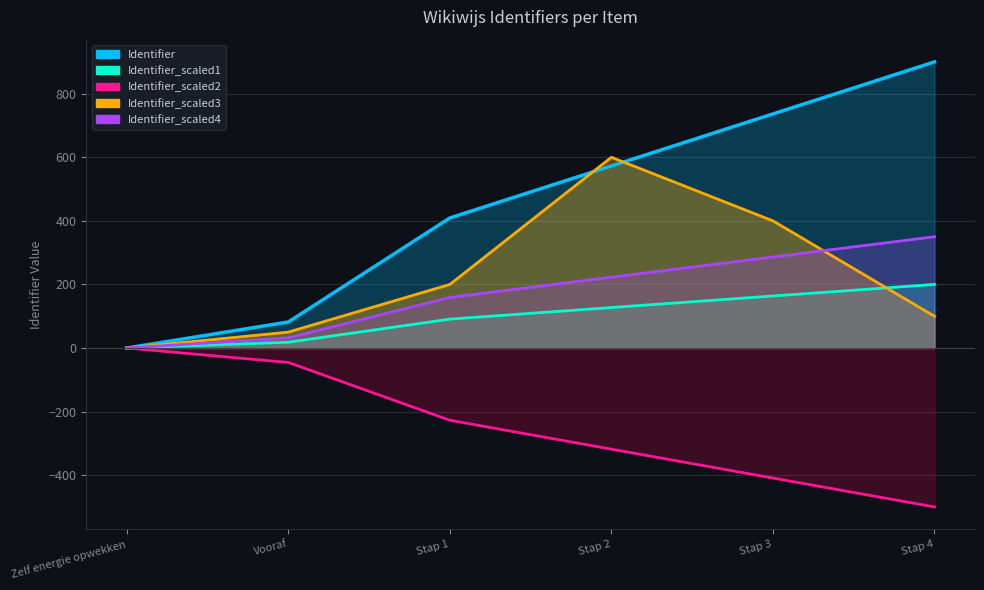

Reading left to right, transcribe all the data shown in this chart.

Identifier: Zelf energie opwekken=0.0	Vooraf=81.8	Stap 1=409.1	Stap 2=572.7	Stap 3=736.4	Stap 4=900.0
Identifier_scaled1: Zelf energie opwekken=0.0	Vooraf=18.2	Stap 1=90.9	Stap 2=127.3	Stap 3=163.6	Stap 4=200.0
Identifier_scaled2: Zelf energie opwekken=-0.0	Vooraf=-45.5	Stap 1=-227.3	Stap 2=-318.2	Stap 3=-409.1	Stap 4=-500.0
Identifier_scaled3: Zelf energie opwekken=0.0	Vooraf=31.8	Stap 1=159.1	Stap 2=222.7	Stap 3=286.4	Stap 4=350.0